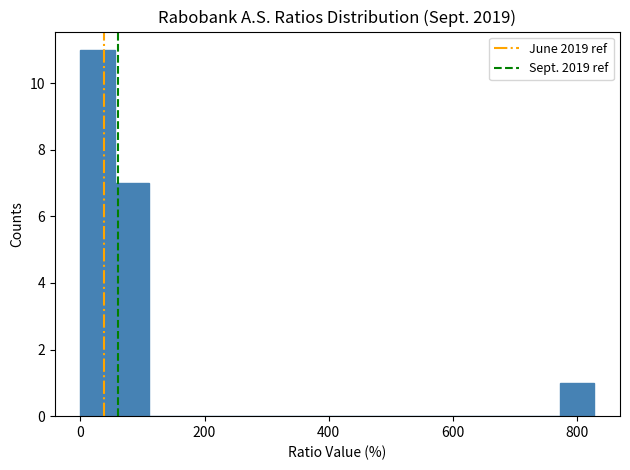

Read against the x-axis, roughly where is the centre of the tallest bar?

20